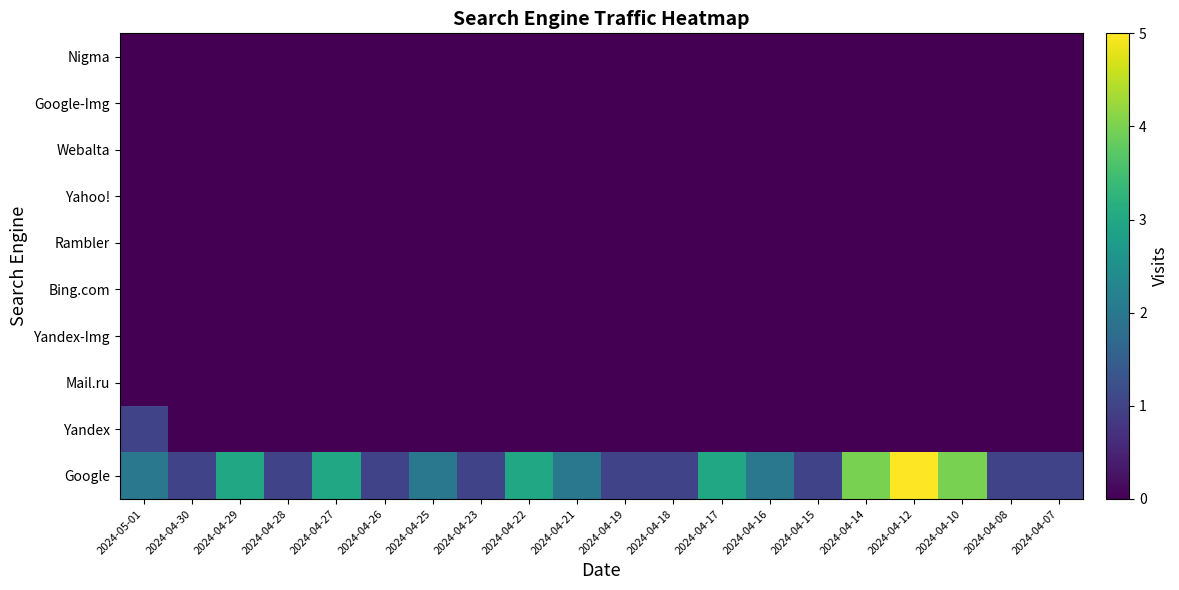

At 2024-05-01, list the series in order from smallest to largest.

Mail.ru, Yandex-Img, Bing.com, Rambler, Yahoo!, Webalta, Google-Img, Nigma, Yandex, Google